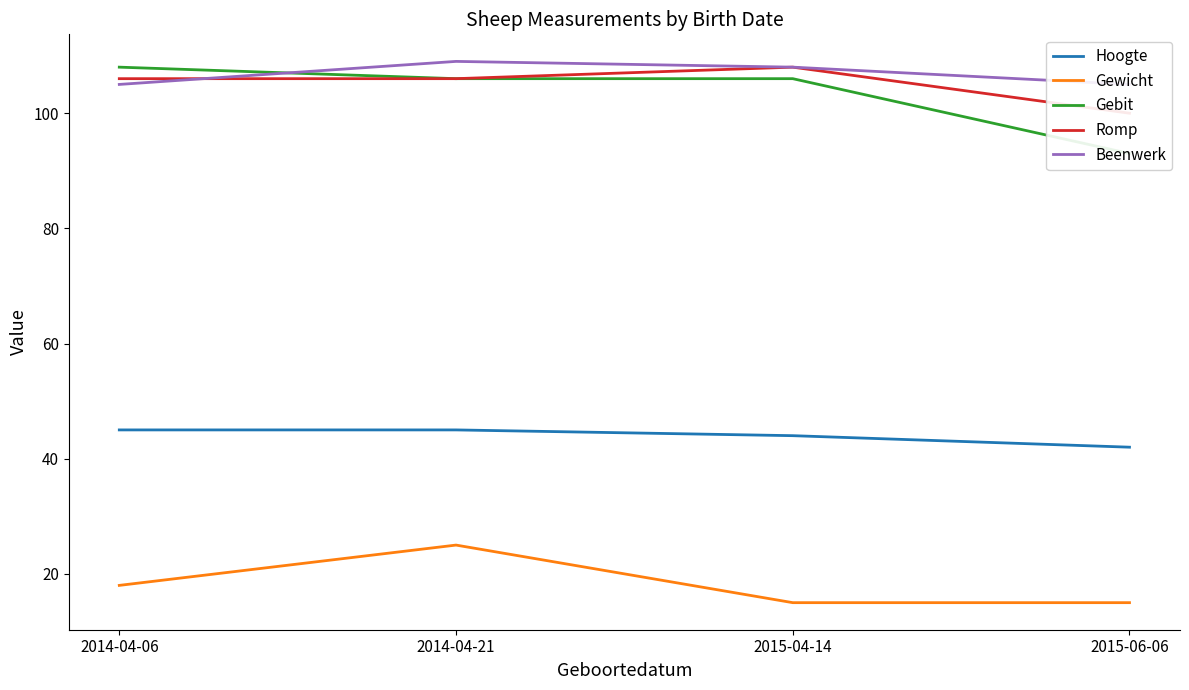

Reading left to right, what are all the values shown in this chart?

Hoogte: 2014-04-06=45	2014-04-21=45	2015-04-14=44	2015-06-06=42
Gewicht: 2014-04-06=18	2014-04-21=25	2015-04-14=15	2015-06-06=15
Gebit: 2014-04-06=108	2014-04-21=106	2015-04-14=106	2015-06-06=93
Romp: 2014-04-06=106	2014-04-21=106	2015-04-14=108	2015-06-06=100
Beenwerk: 2014-04-06=105	2014-04-21=109	2015-04-14=108	2015-06-06=105